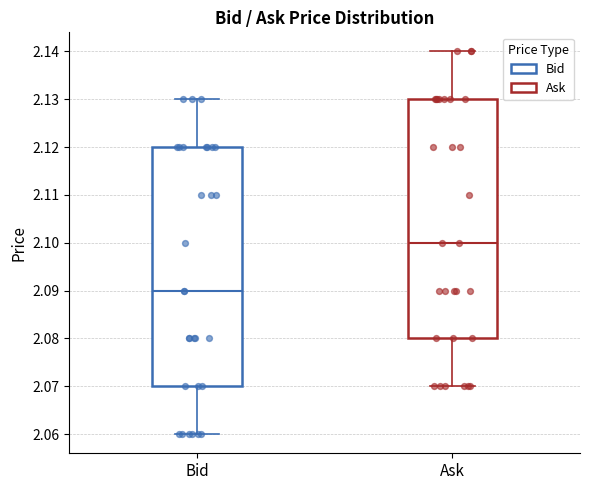

Reading left to right, transcribe this box plot: for each box, give where its median line is, the range the box spans, and where its two whiskers end, as read against the y-axis. The values are not printed on the chart, so give them approximately, as read against the axis.

Bid: median 2.09, box 2.07 to 2.12, whiskers 2.06 to 2.13
Ask: median 2.10, box 2.08 to 2.13, whiskers 2.07 to 2.14